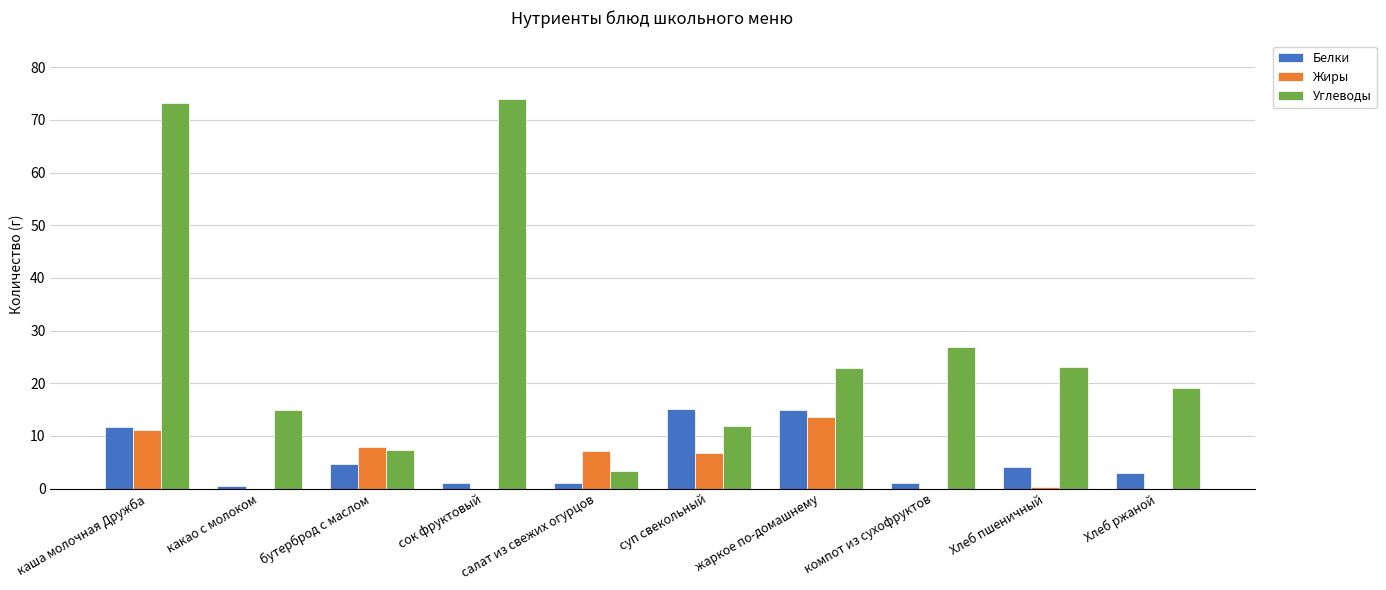

What is the maximum value shown in the chart?

74.0